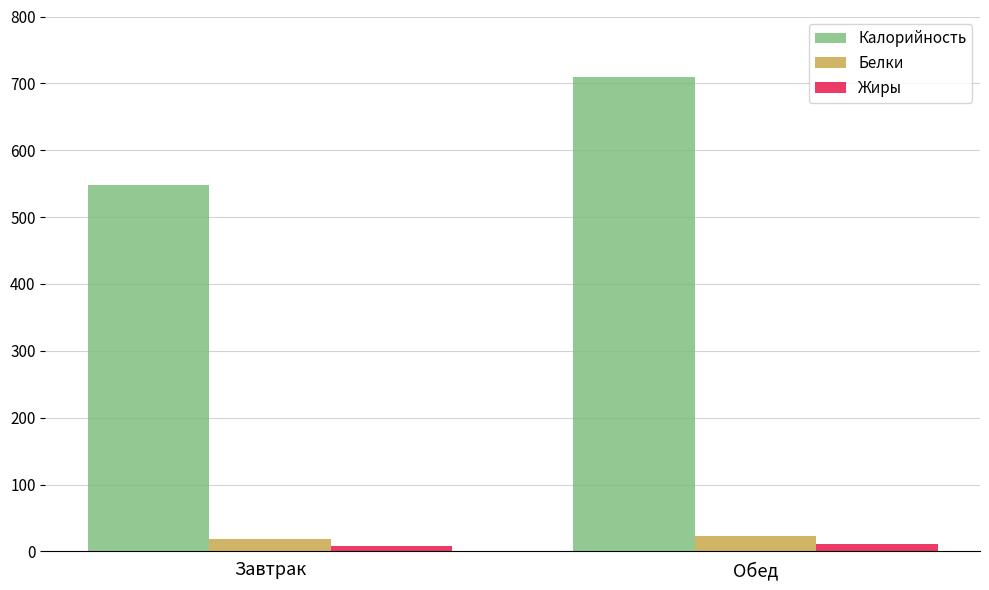

The Калорийность series shows 156.5 at Завтрак. True or false?

False